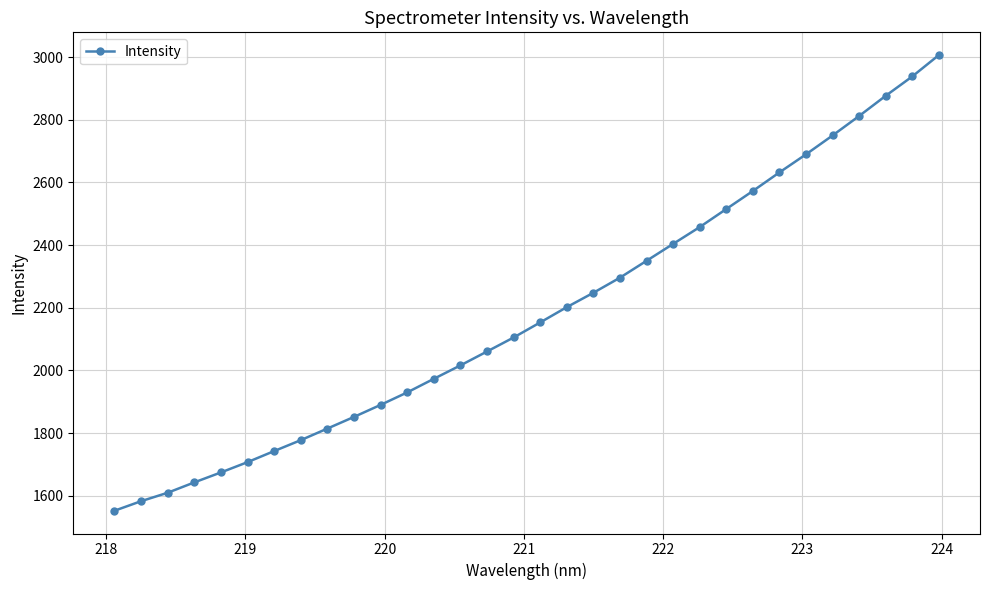

What is the minimum value shown in the chart?

1552.5